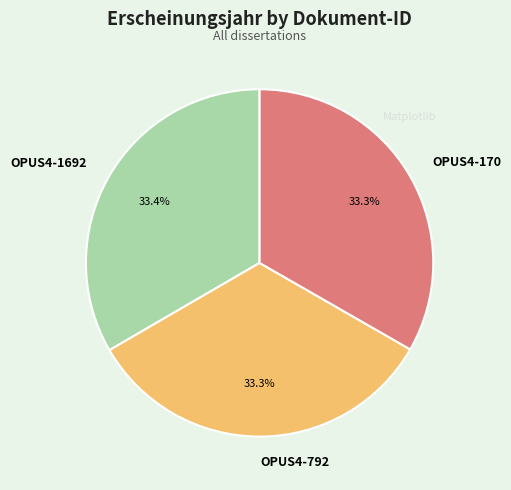

To the nearest percent, what portion does OPUS4-792 represent?

33%